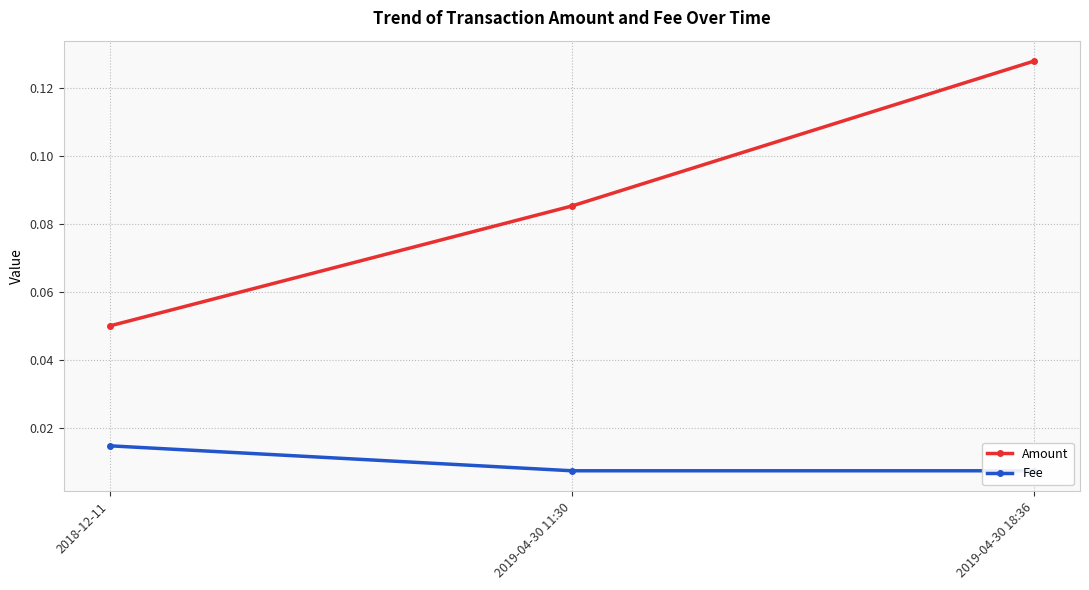

Where is Fee nearest to the value 0?

2019-04-30 11:30